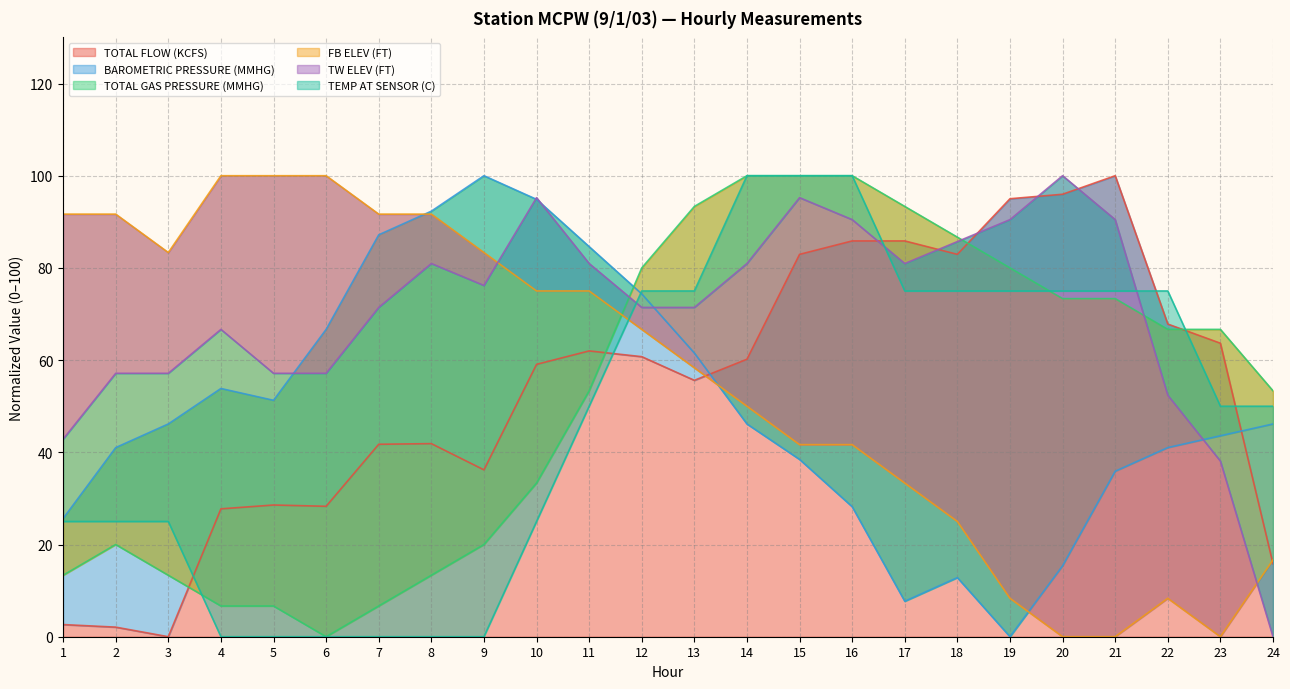

In TOTAL FLOW (KCFS), how many points are higher than both neighbors (excluding endpoints)?

4